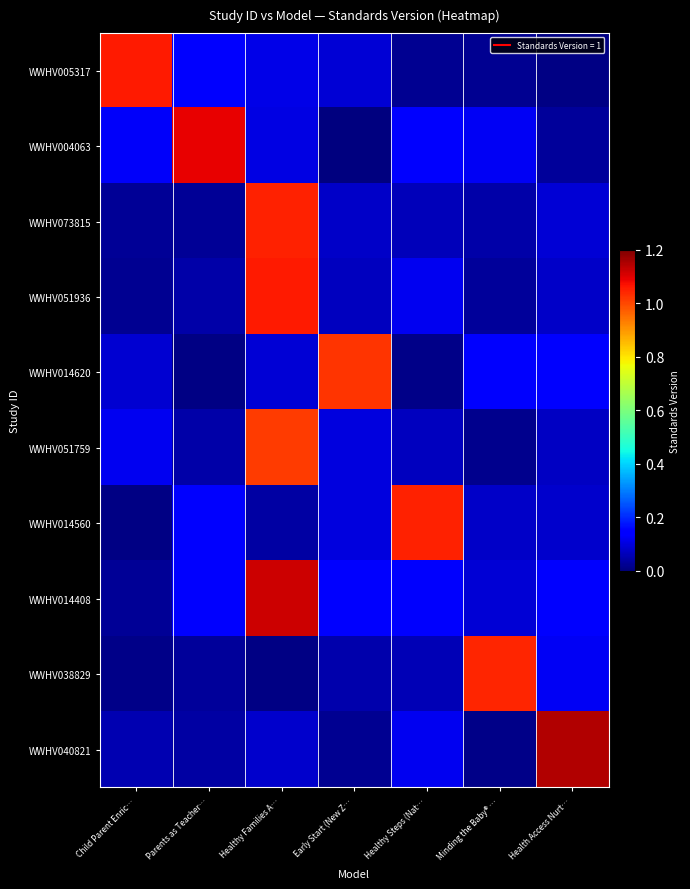

Reading right to left, list all the values displayed in this chart.

WWHV005317: Health Access Nurt…=0.0	Minding the Baby® …=0.0	Healthy Steps (Nat…=0.0	Early Start (New Z…=0.1	Healthy Families A…=0.1	Parents as Teacher…=0.1	Child Parent Enric…=1.1
WWHV004063: Health Access Nurt…=0.0	Minding the Baby® …=0.1	Healthy Steps (Nat…=0.1	Early Start (New Z…=0.0	Healthy Families A…=0.1	Parents as Teacher…=1.1	Child Parent Enric…=0.1
WWHV073815: Health Access Nurt…=0.1	Minding the Baby® …=0.0	Healthy Steps (Nat…=0.1	Early Start (New Z…=0.1	Healthy Families A…=1.0	Parents as Teacher…=0.0	Child Parent Enric…=0.0
WWHV051936: Health Access Nurt…=0.1	Minding the Baby® …=0.0	Healthy Steps (Nat…=0.1	Early Start (New Z…=0.1	Healthy Families A…=1.1	Parents as Teacher…=0.0	Child Parent Enric…=0.0
WWHV014620: Health Access Nurt…=0.1	Minding the Baby® …=0.1	Healthy Steps (Nat…=0.0	Early Start (New Z…=1.0	Healthy Families A…=0.1	Parents as Teacher…=0.0	Child Parent Enric…=0.1
WWHV051759: Health Access Nurt…=0.1	Minding the Baby® …=0.0	Healthy Steps (Nat…=0.1	Early Start (New Z…=0.1	Healthy Families A…=1.0	Parents as Teacher…=0.0	Child Parent Enric…=0.1
WWHV014560: Health Access Nurt…=0.1	Minding the Baby® …=0.1	Healthy Steps (Nat…=1.0	Early Start (New Z…=0.1	Healthy Families A…=0.0	Parents as Teacher…=0.1	Child Parent Enric…=0.0
WWHV014408: Health Access Nurt…=0.1	Minding the Baby® …=0.1	Healthy Steps (Nat…=0.1	Early Start (New Z…=0.1	Healthy Families A…=1.1	Parents as Teacher…=0.1	Child Parent Enric…=0.0
WWHV038829: Health Access Nurt…=0.1	Minding the Baby® …=1.0	Healthy Steps (Nat…=0.1	Early Start (New Z…=0.0	Healthy Families A…=0.0	Parents as Teacher…=0.0	Child Parent Enric…=0.0
WWHV040821: Health Access Nurt…=1.1	Minding the Baby® …=0.0	Healthy Steps (Nat…=0.1	Early Start (New Z…=0.0	Healthy Families A…=0.1	Parents as Teacher…=0.0	Child Parent Enric…=0.1